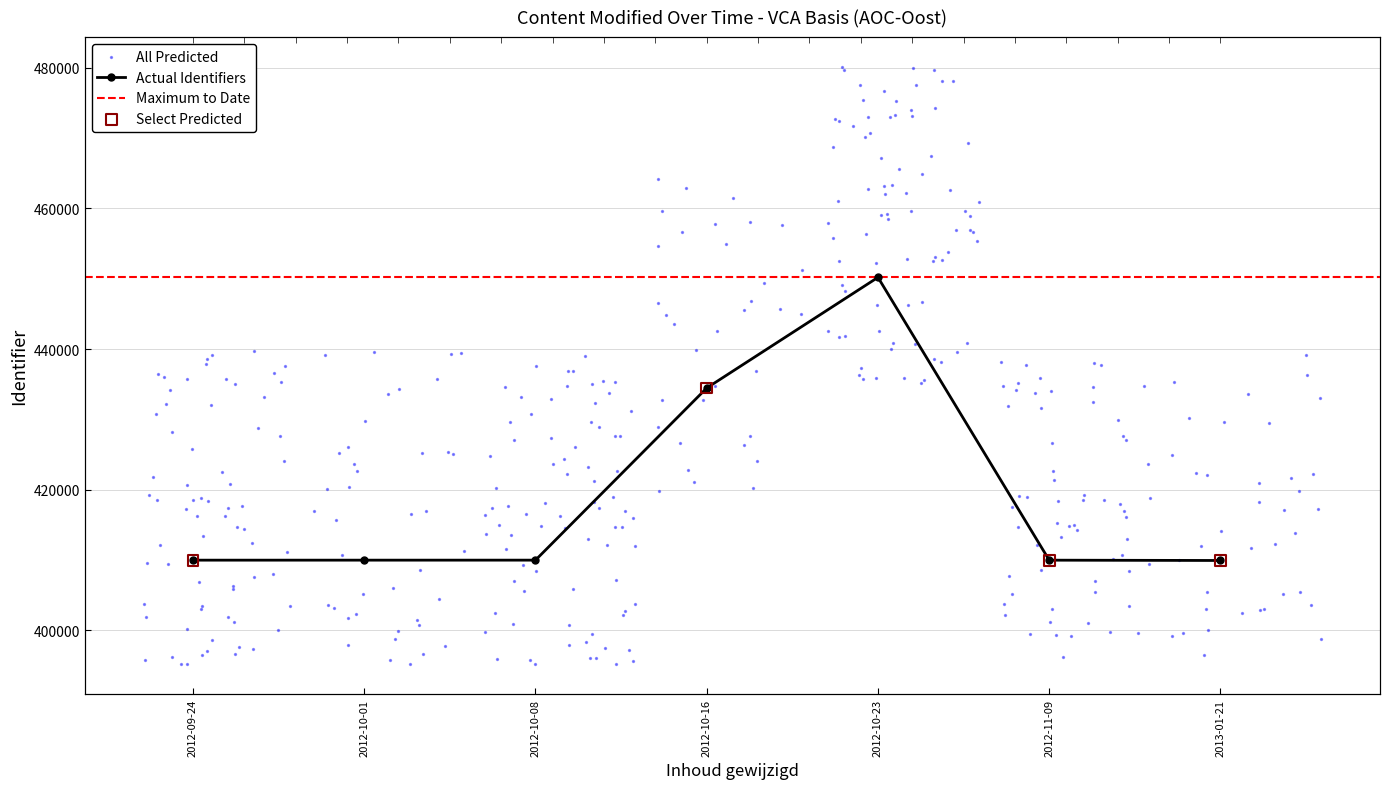

What is the change in value from 2012-10-16 to 2012-11-09?

-24475